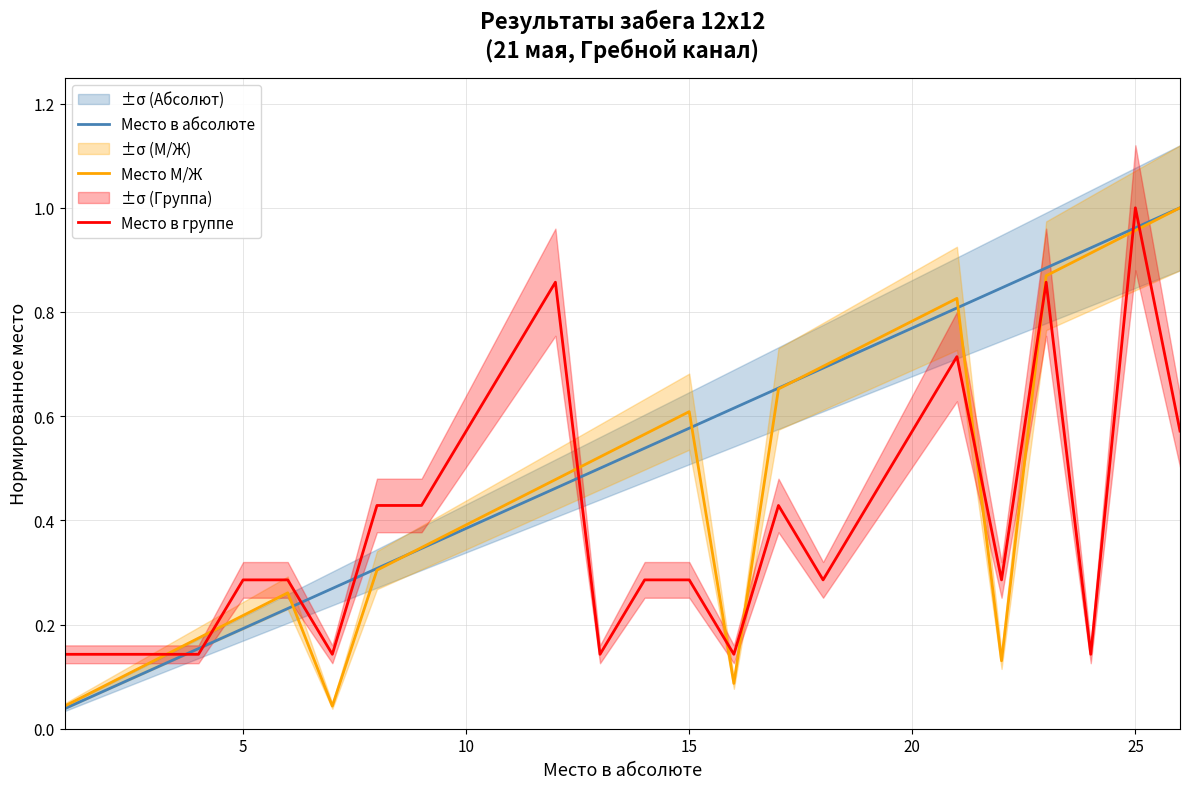

Which series ends up on top after the final intersection of Место в группе and Место М/Ж?

Место М/Ж